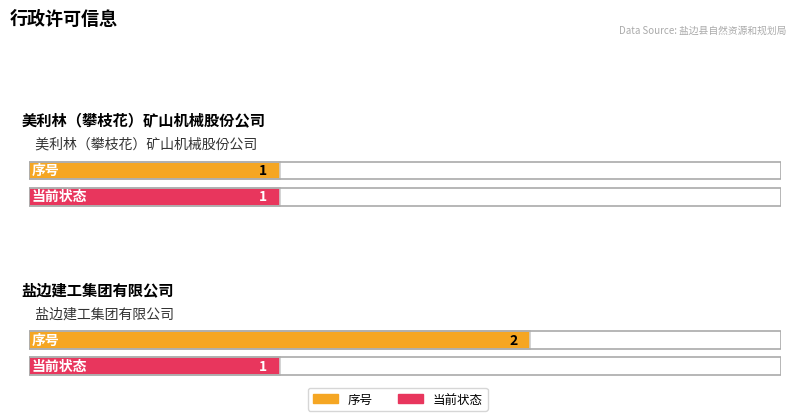

What are all the series names shown in the legend?

序号, 当前状态